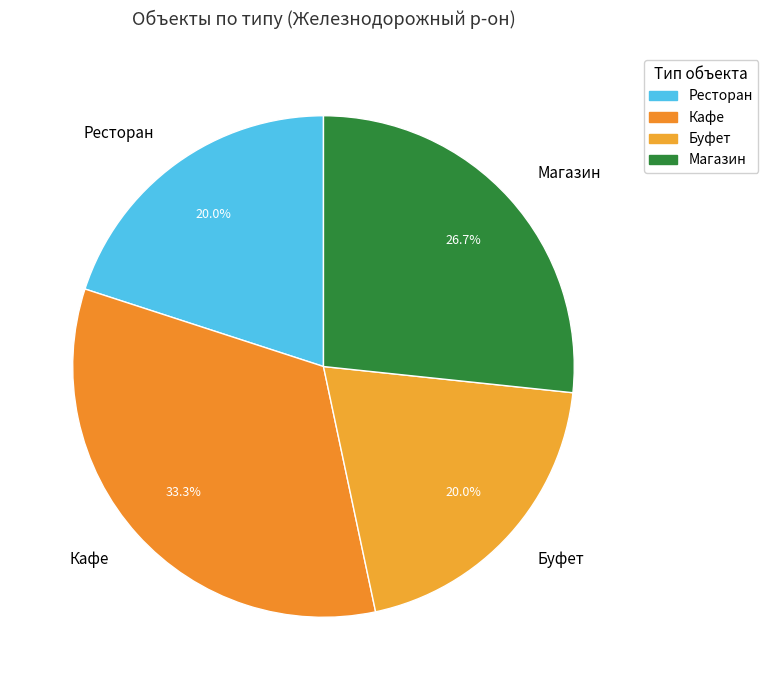

The Магазин slice represents 27% of the pie. True or false?

True